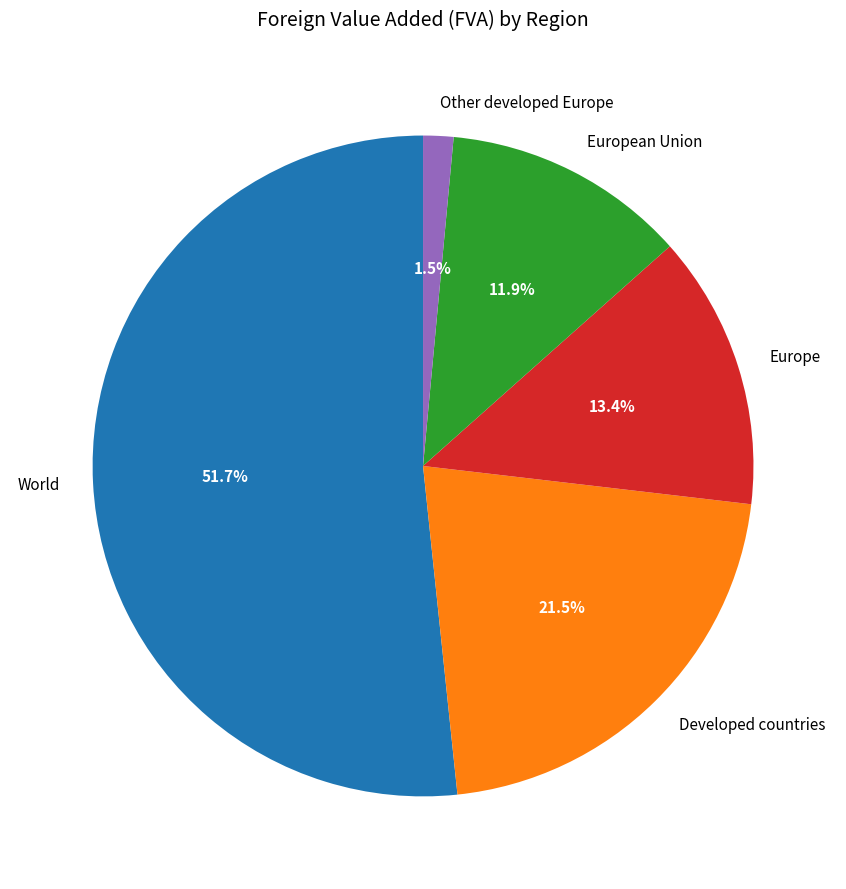

Rank the categories by value from lowest to highest.

Other developed Europe, European Union, Europe, Developed countries, World